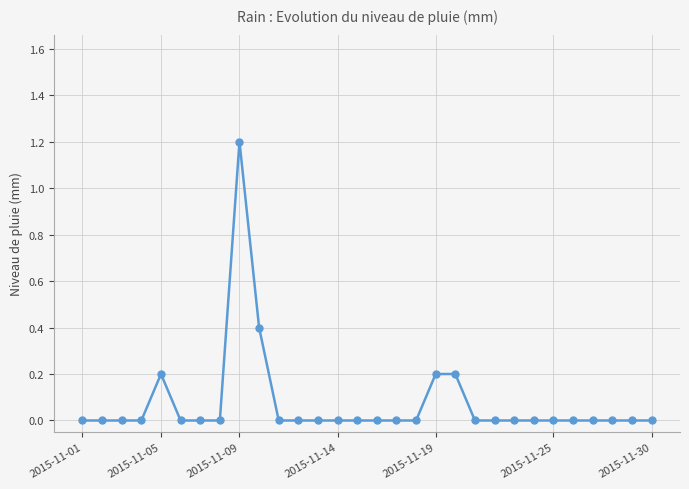

What is the difference between the maximum and minimum values?

1.2